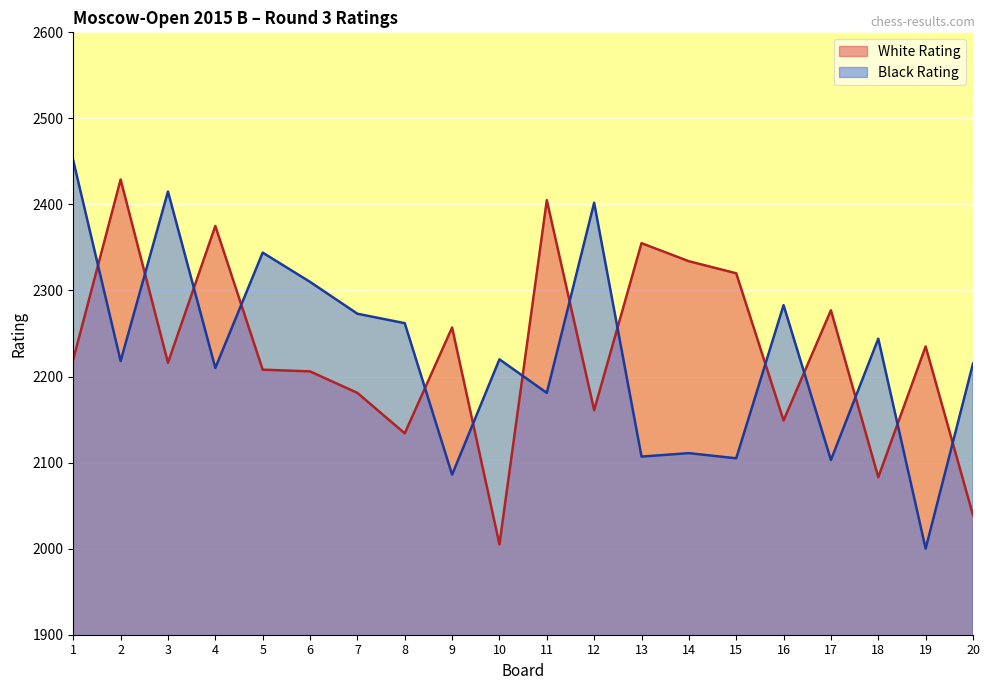

What is the average value of the Black Rating series?

2227